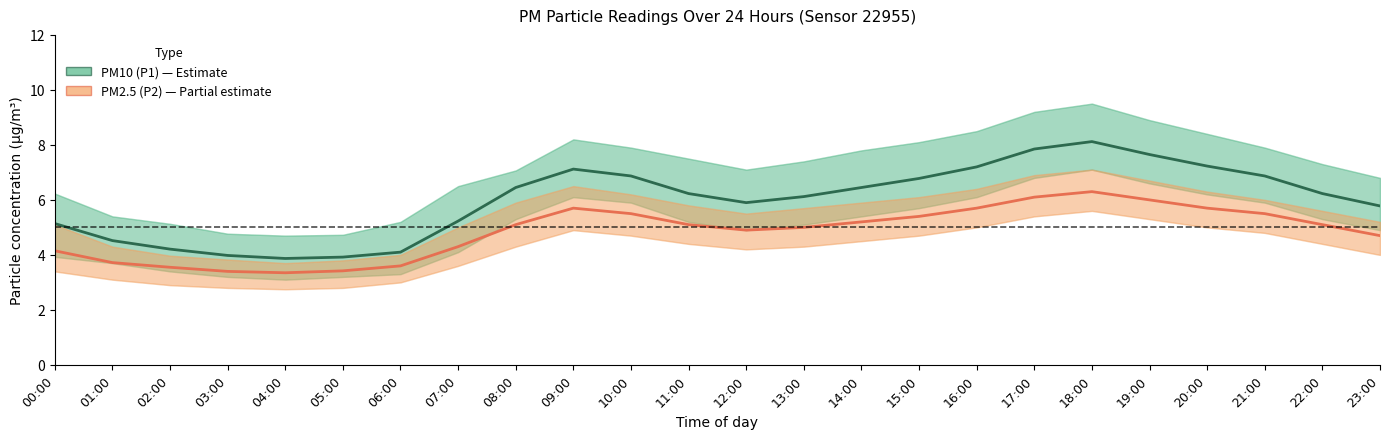

What are all the series names shown in the legend?

PM10 (P1), PM2.5 (P2)